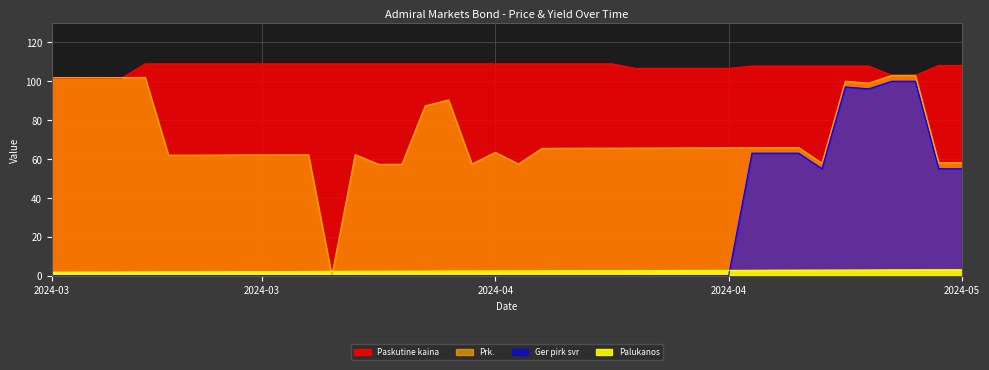

What is the difference between the second highest and second lowest values in the Paskutine kaina series?

7.3